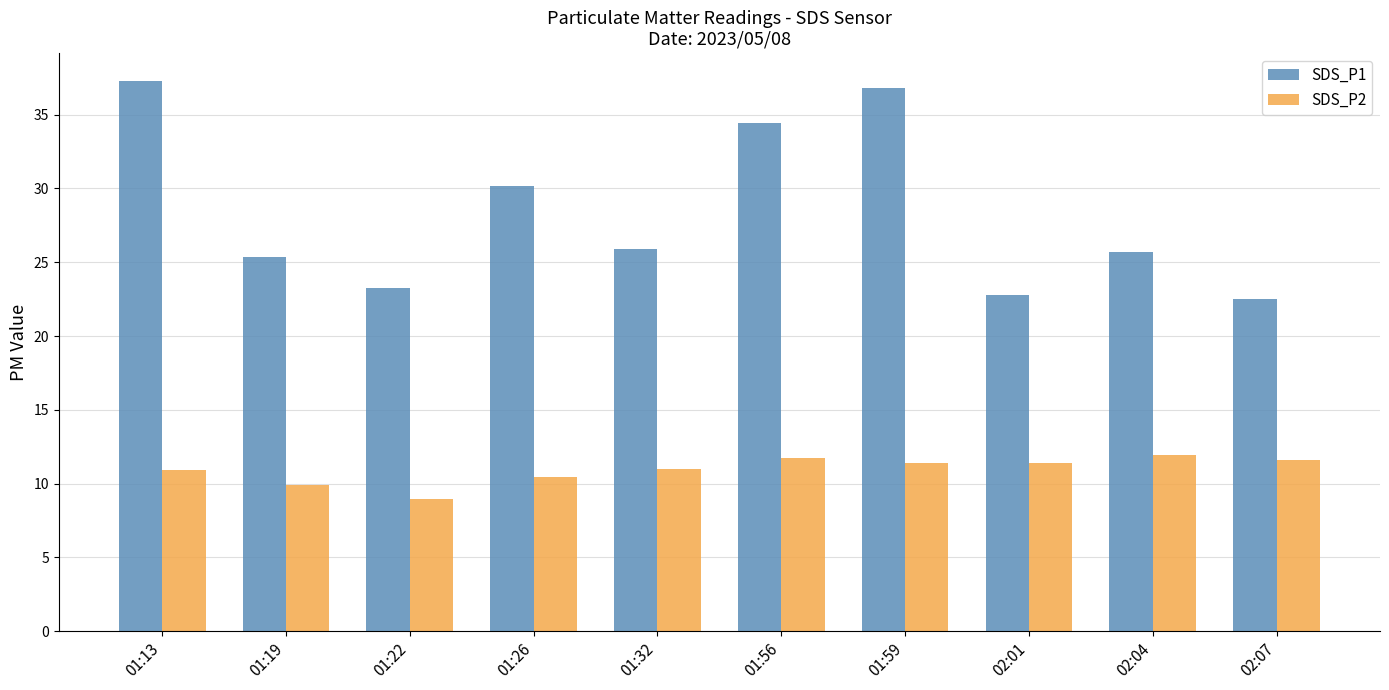

The SDS_P2 series shows 12.0 at 02:04. True or false?

True